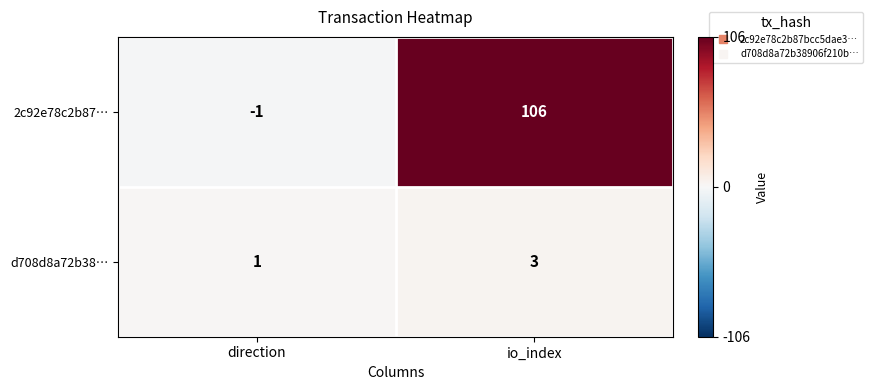

The d708d8a72b38… series shows 1 at direction. True or false?

True